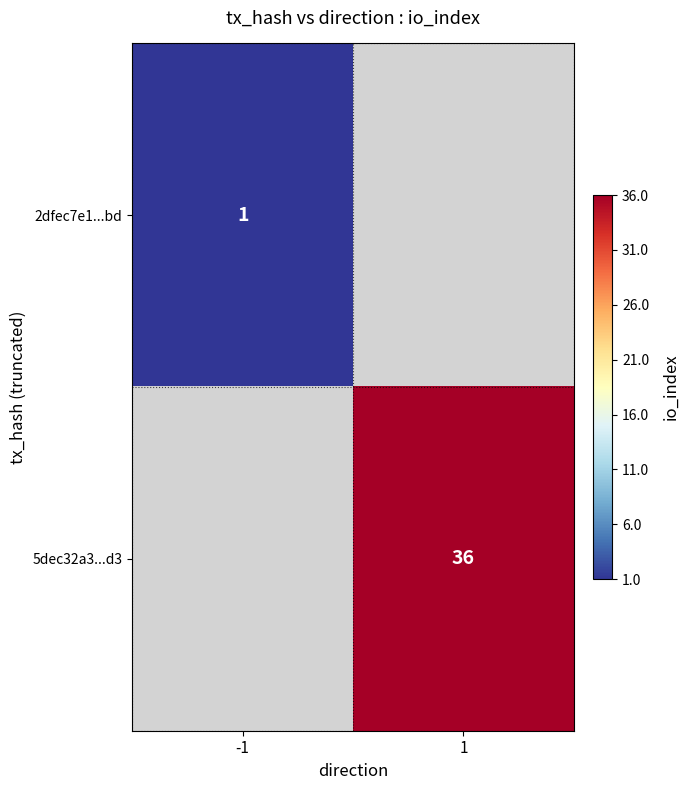

Is it true that 2dfec7e1...bd equals 1 at -1?

True